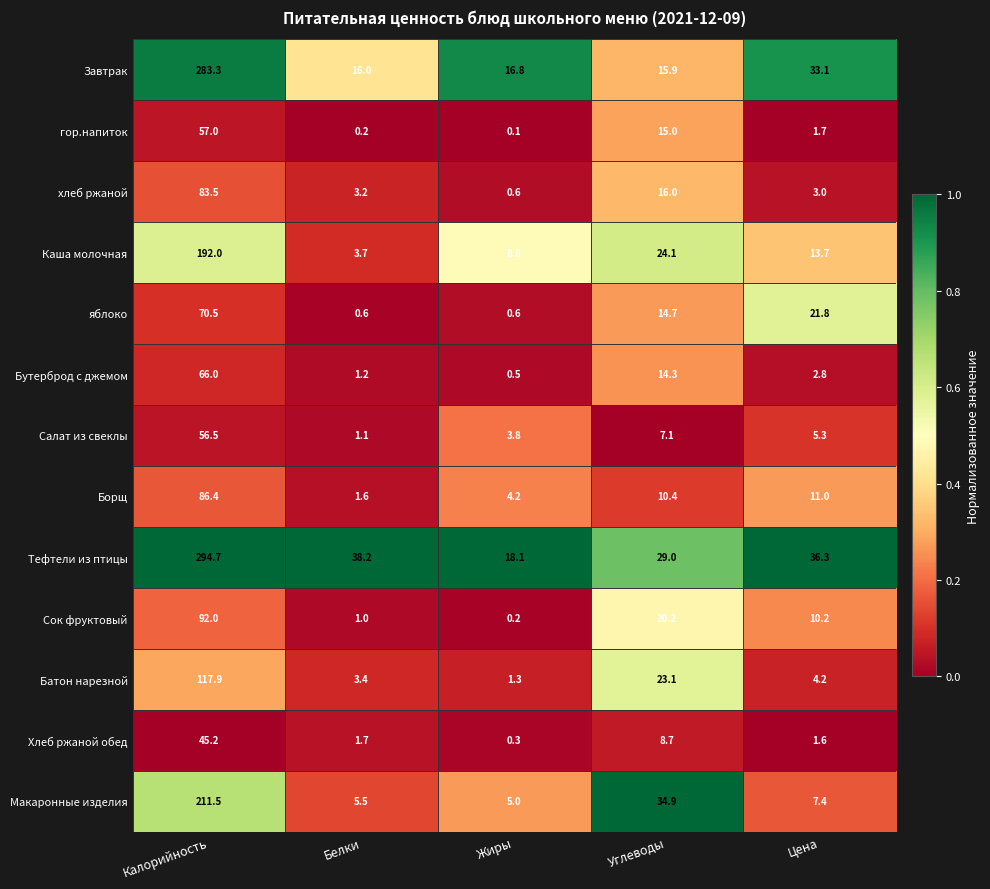

Which series has the largest range (max minus min)?

Тефтели из птицы